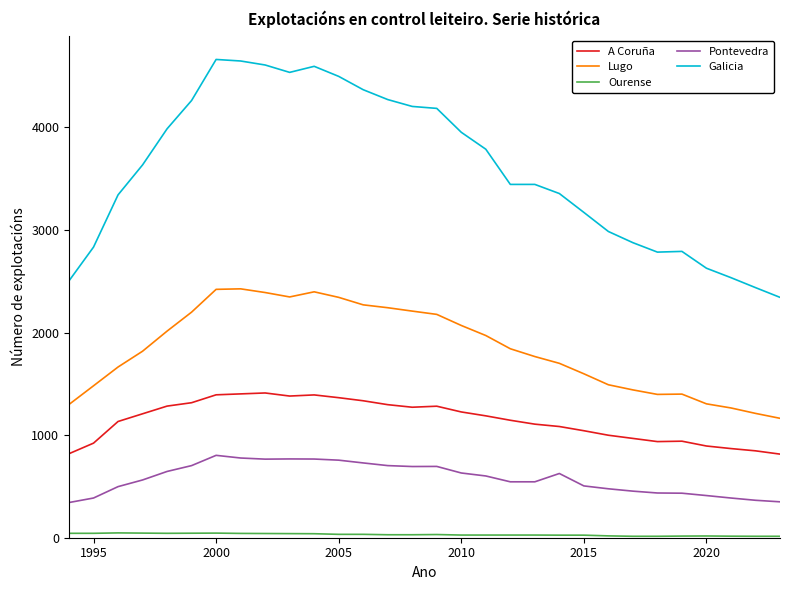

Which series has the largest range (max minus min)?

Galicia